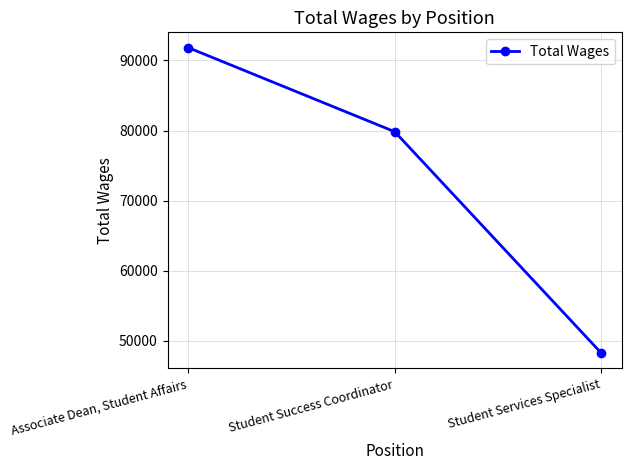

True or false: the data shows 91835 at Associate Dean, Student Affairs.

True